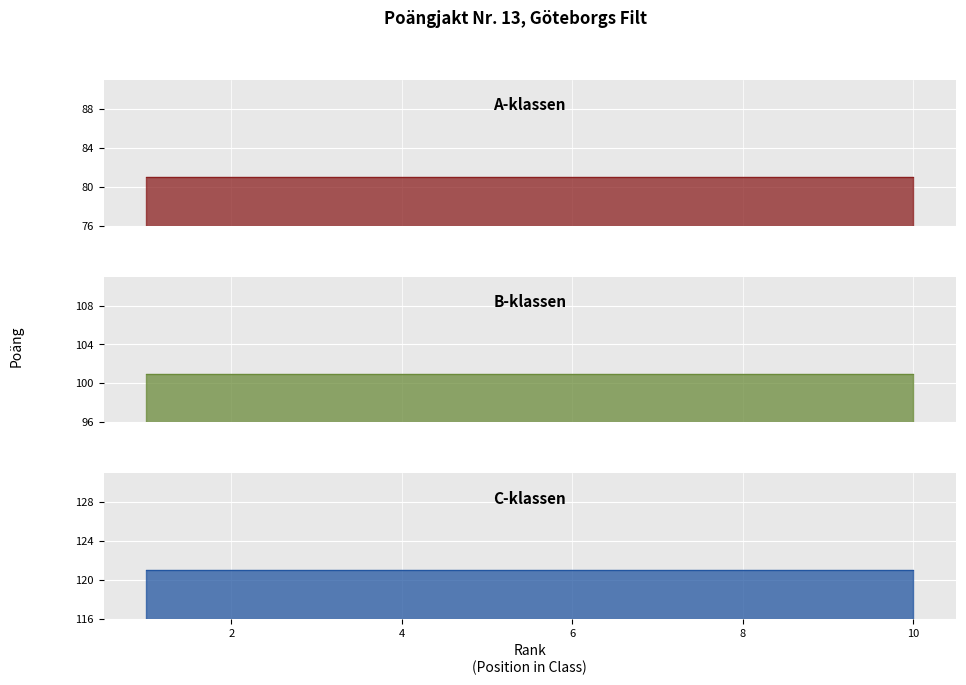

What is the sum of the C-klassen values at 7 and 8?

242